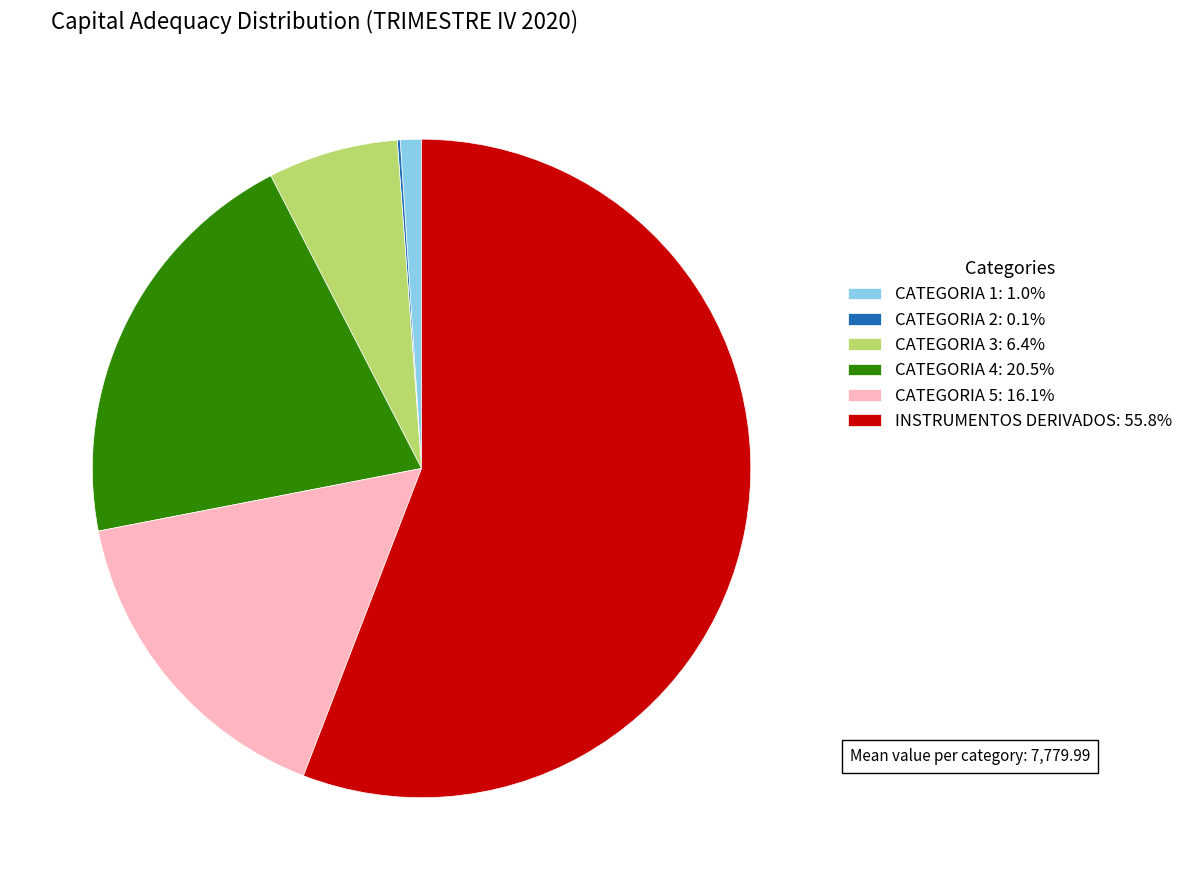

The CATEGORIA 3 slice represents 6% of the pie. True or false?

True